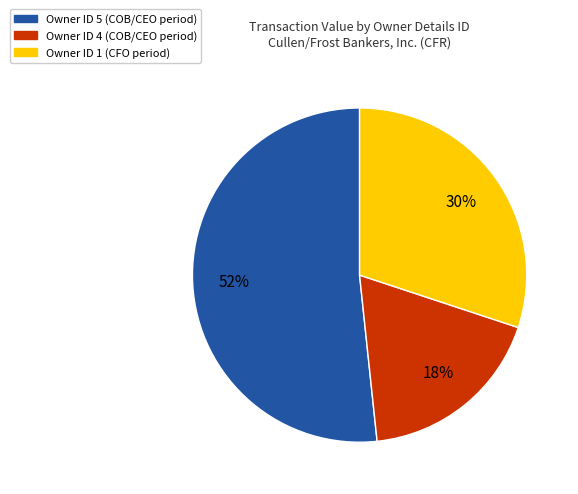

To the nearest percent, what is the average slice percentage?

33%